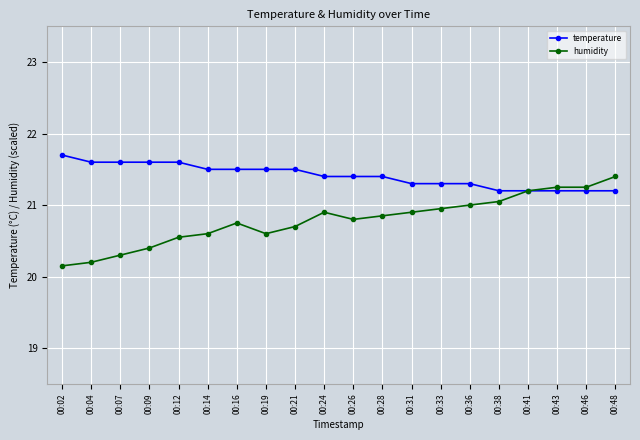

How many categories are shown in the chart?

20